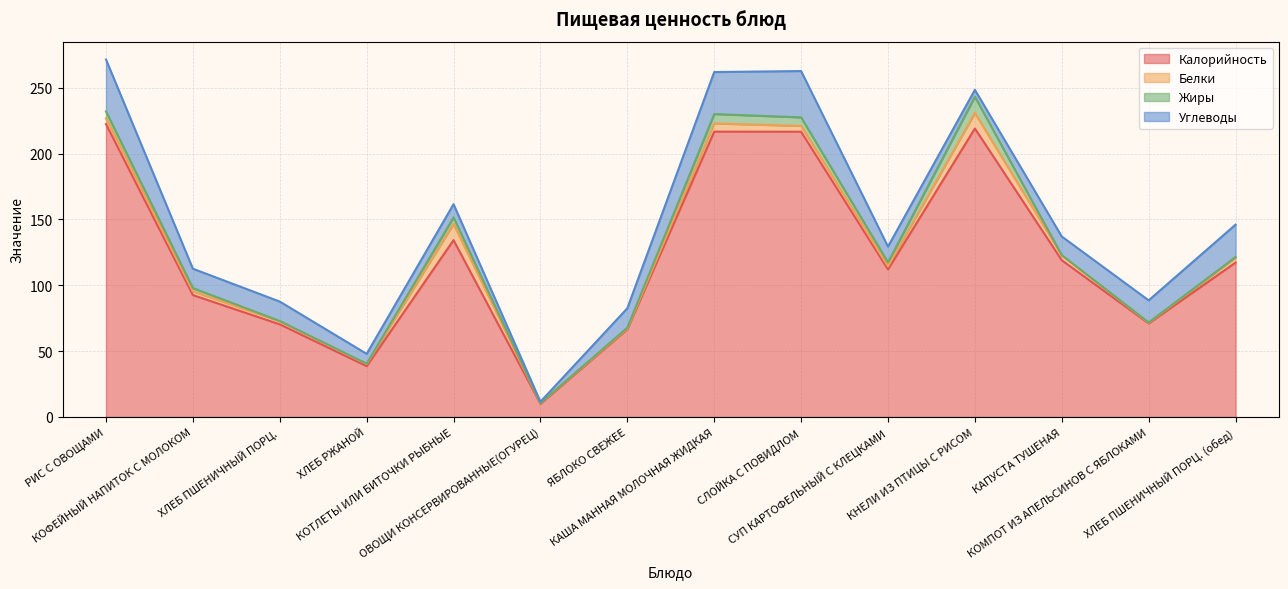

Is it true that Углеводы equals 7.7 at СУП КАРТОФЕЛЬНЫЙ С КЛЕЦКАМИ?

False